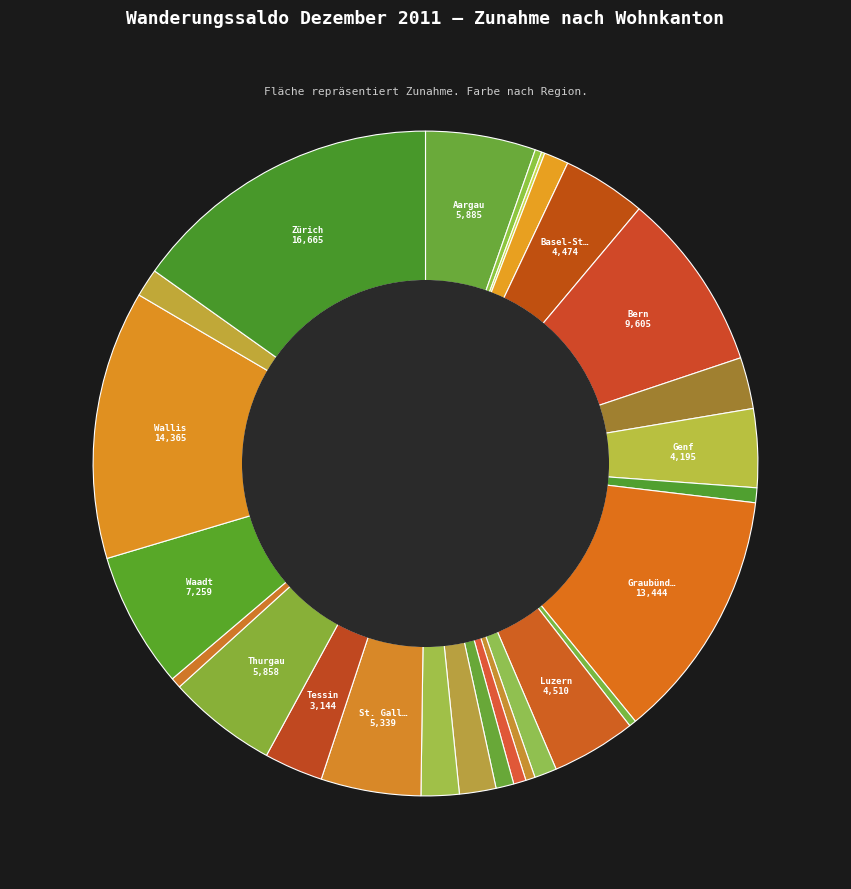

Is the sum of Waadt and Uri greater than half?

No